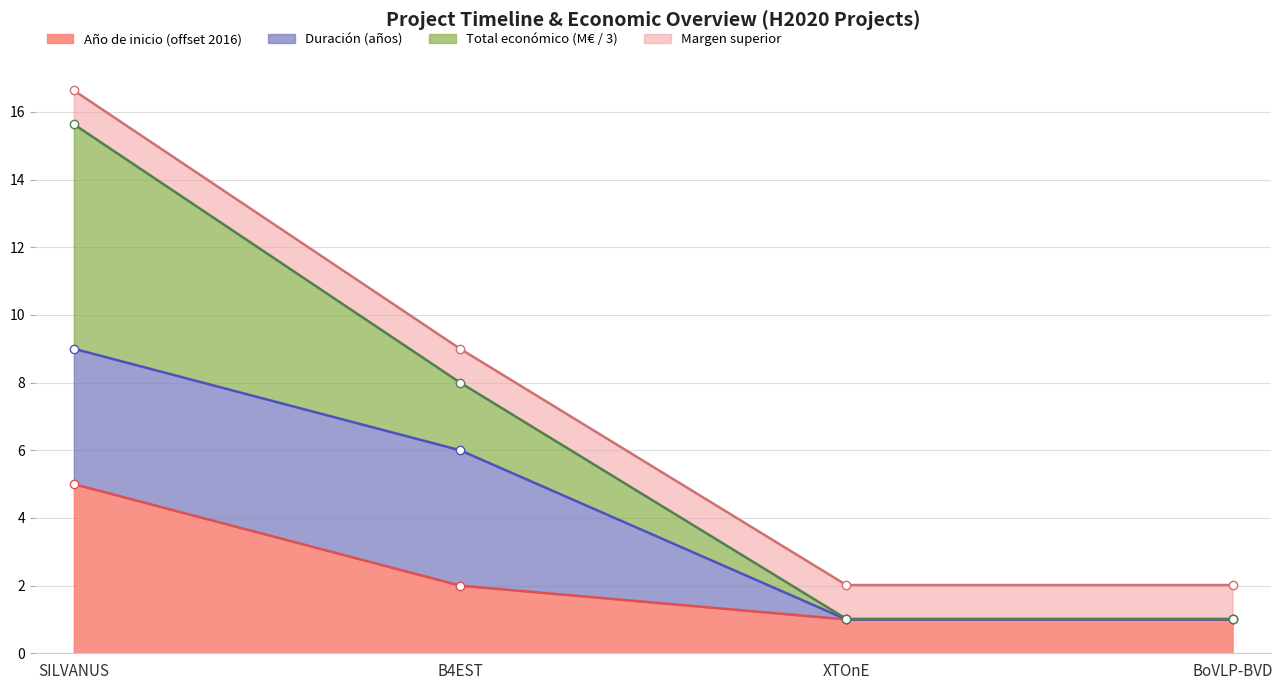

At which label does Año de inicio (offset 2016) reach its peak?

SILVANUS